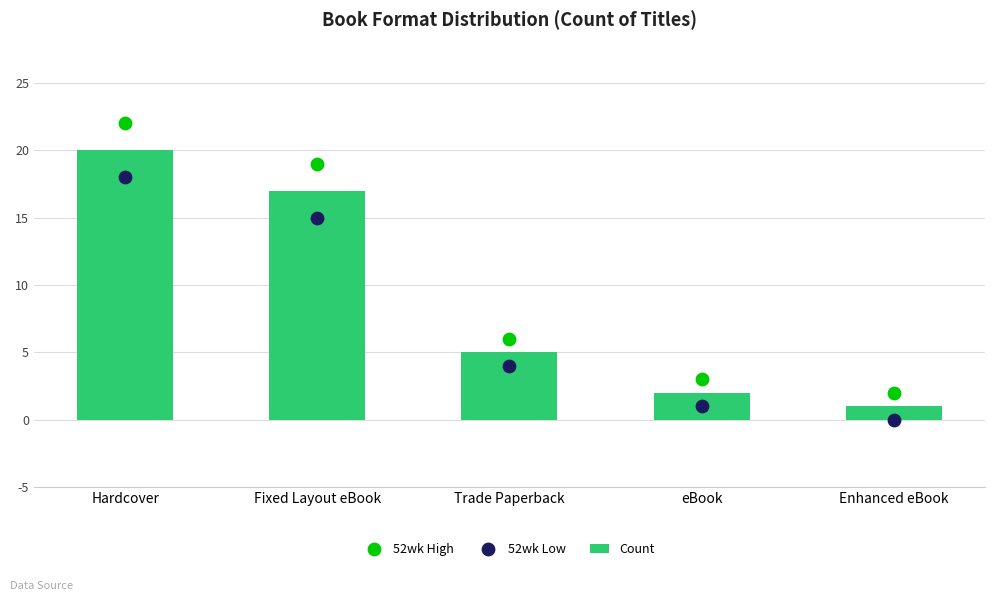

What are all the series names shown in the legend?

Count, 52wk High, 52wk Low